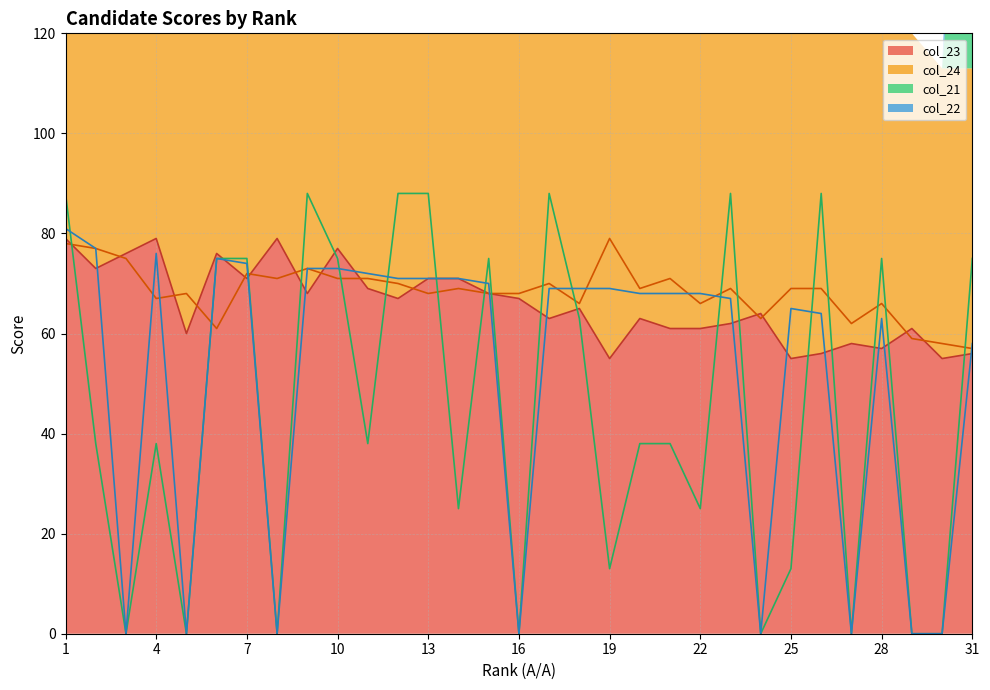

Which series ends up on top after the final intersection of col_23 (line) and col_24 (line)?

col_24 (line)